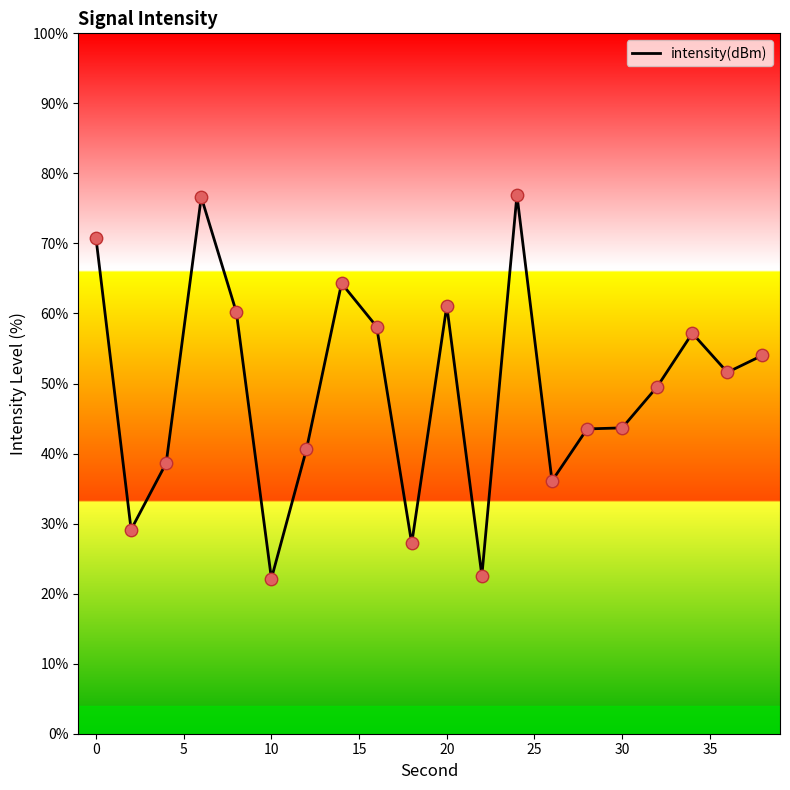

What is the minimum value shown in the chart?

22.1